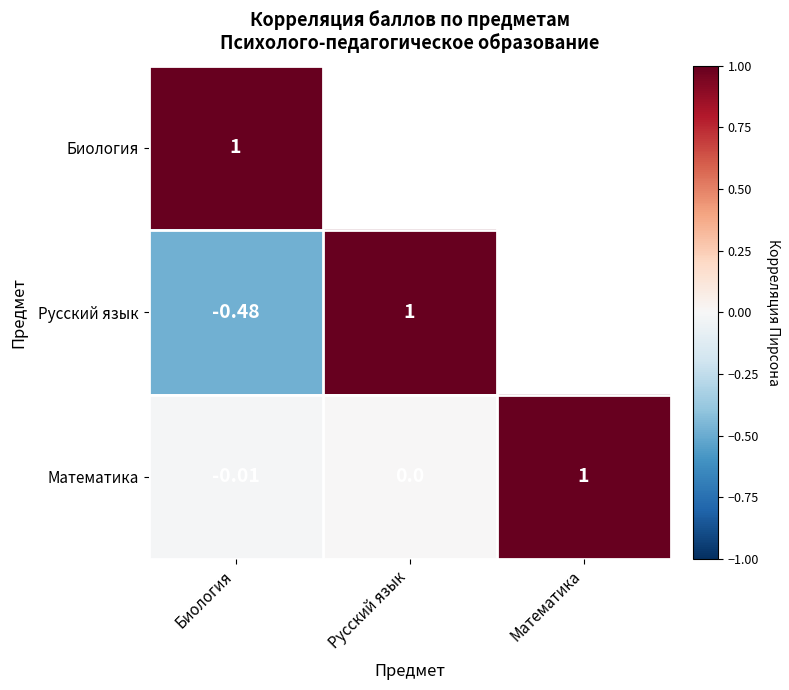

At which label does Математика reach its minimum?

Биология